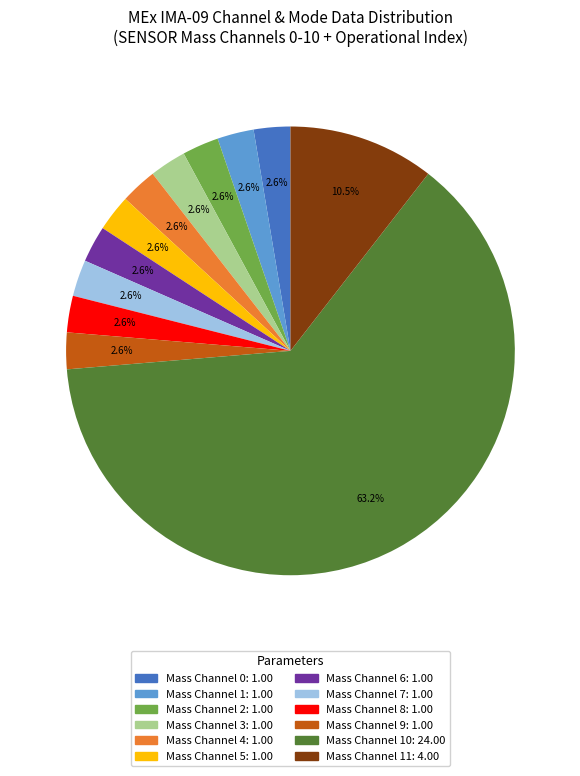

To the nearest percent, what is the average slice percentage?

8%